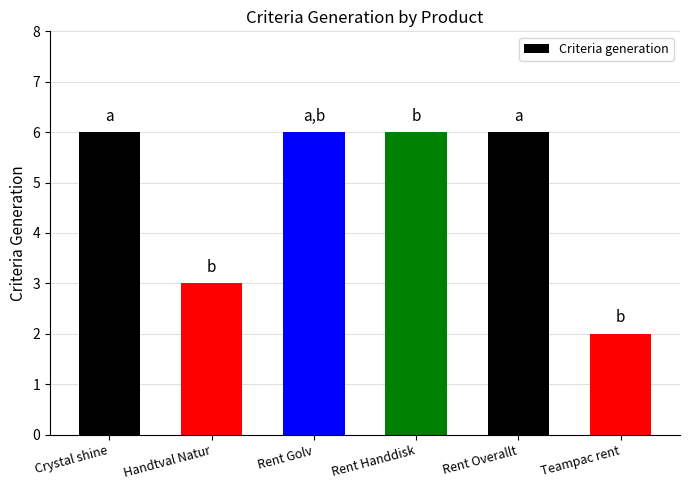

What is the label of the 2nd bar from the left?

Handtval Natur